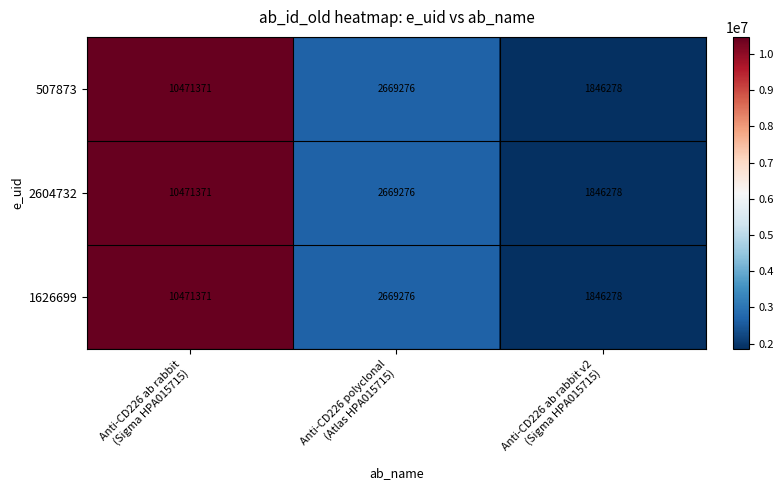

What is the lowest value of the 2604732 series?

1846278